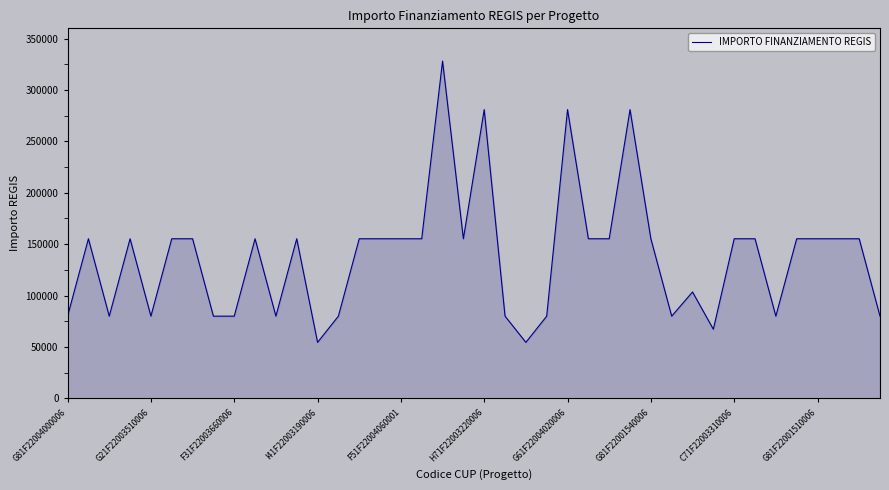

How many lines are shown in the chart?

1